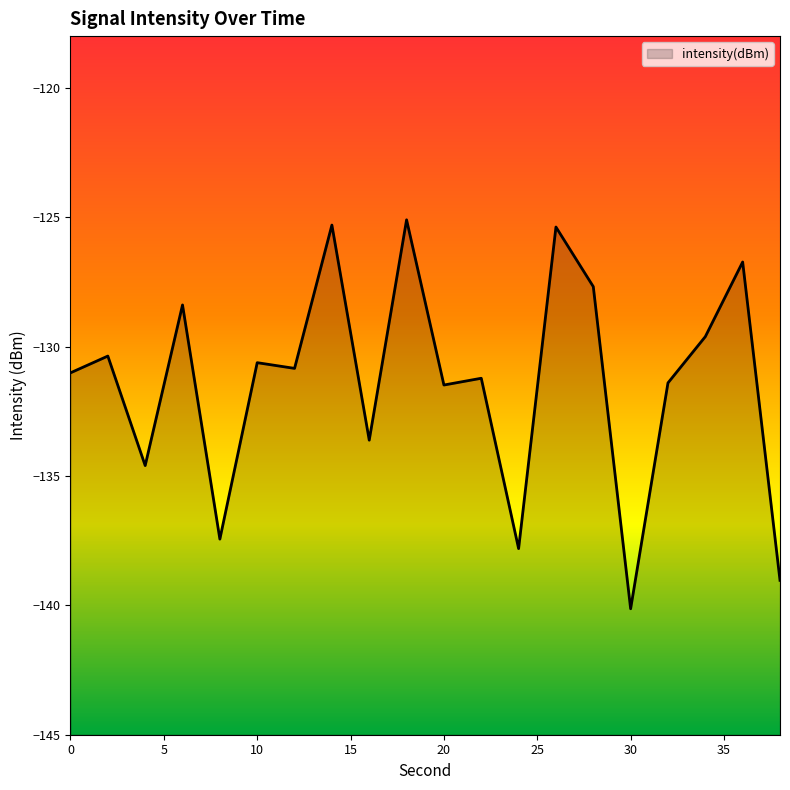

List the labels in order of value, largest first.

18, 14, 26, 36, 28, 6, 34, 2, 10, 12, 0, 22, 32, 20, 16, 4, 8, 24, 38, 30